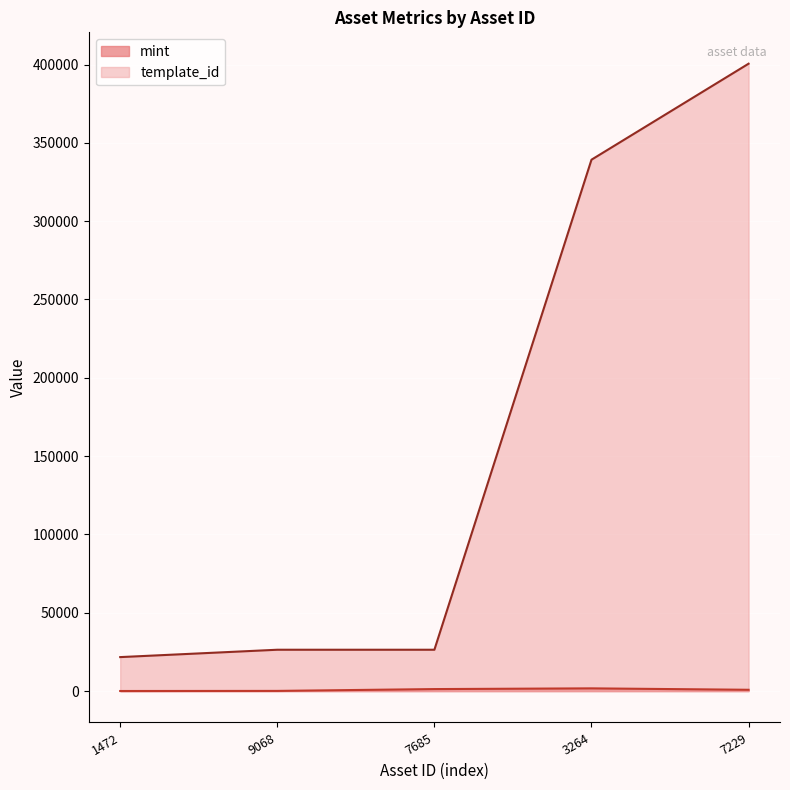

What is the minimum value for template_id?

21700